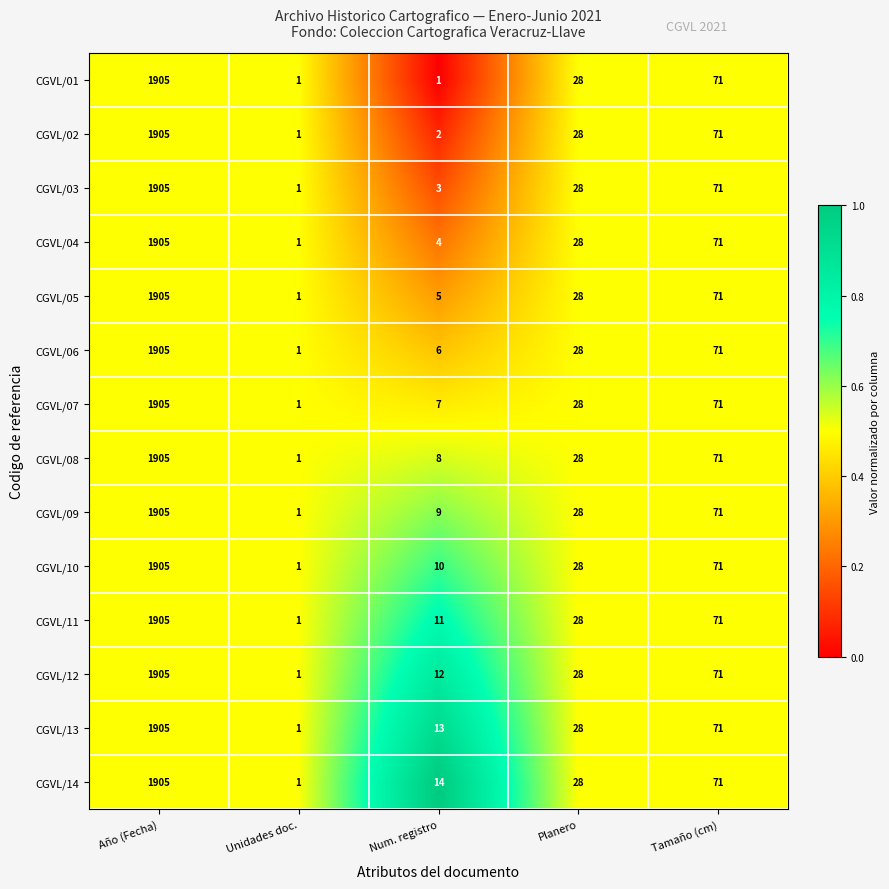

At which label does CGVL/14 reach its peak?

Año (Fecha)